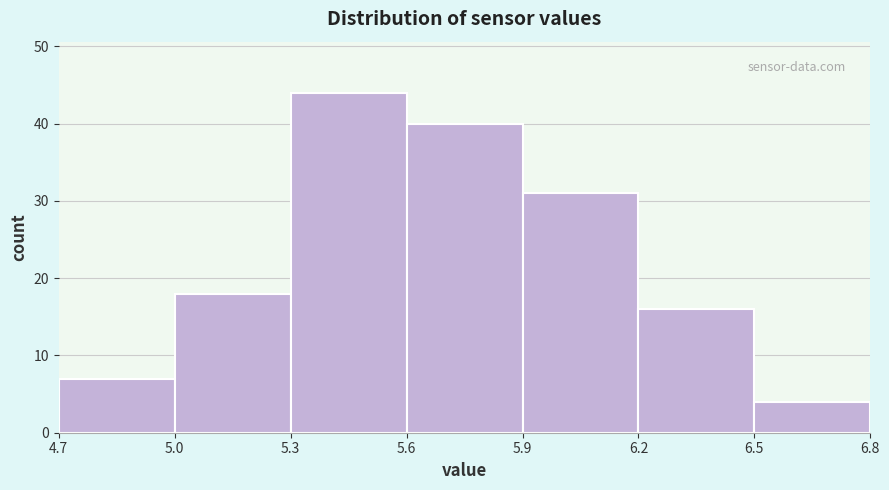

What is the height of the bar covering 5.3 to 5.6 on the x-axis? The values are not printed on the chart, so give them approximately, as read against the axis.

44